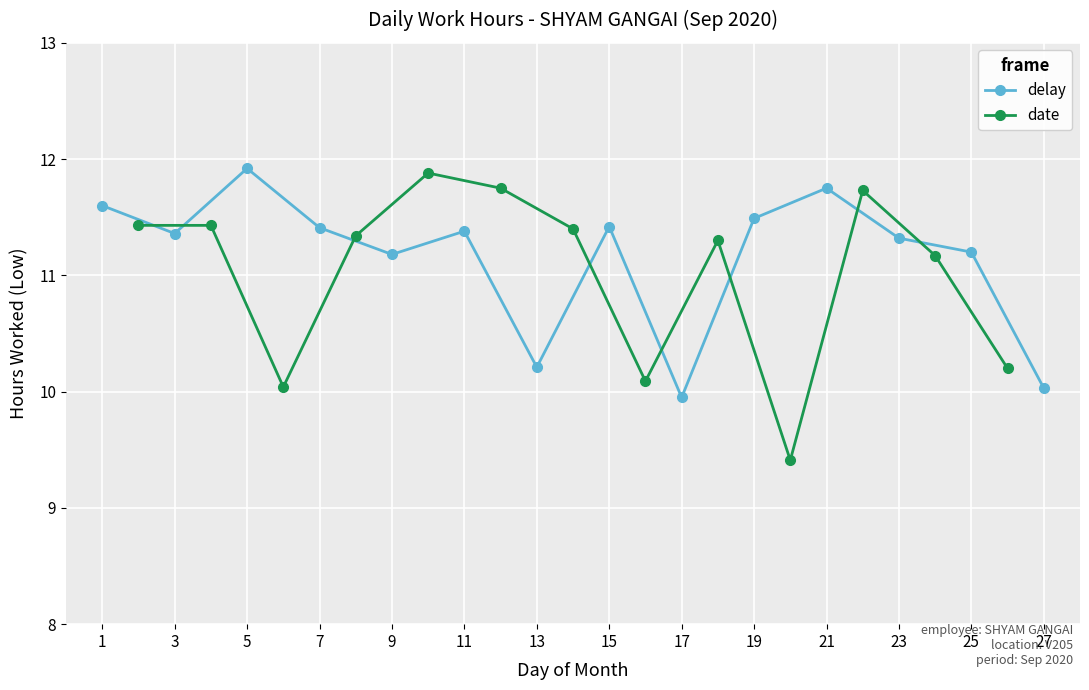

Approximately how many times larger is the value at 2 compared to 14?

1.0